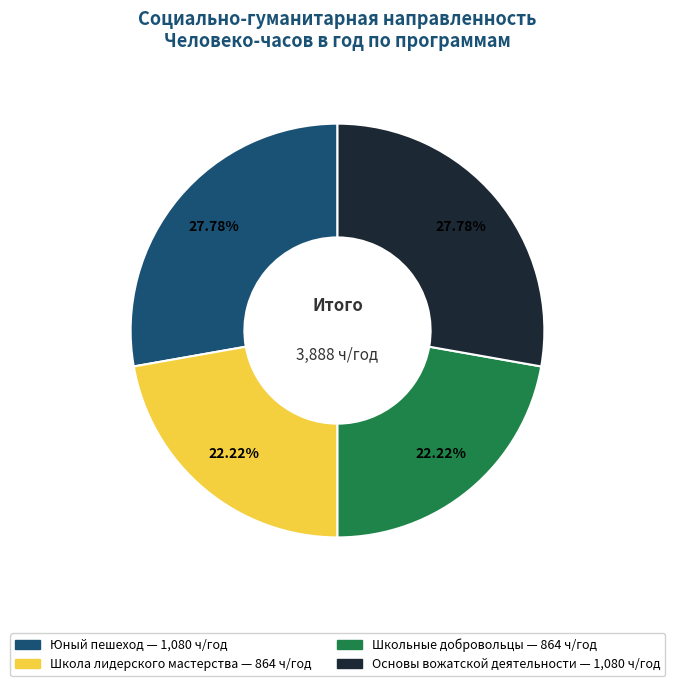

The Юный пешеход slice represents 21% of the pie. True or false?

False